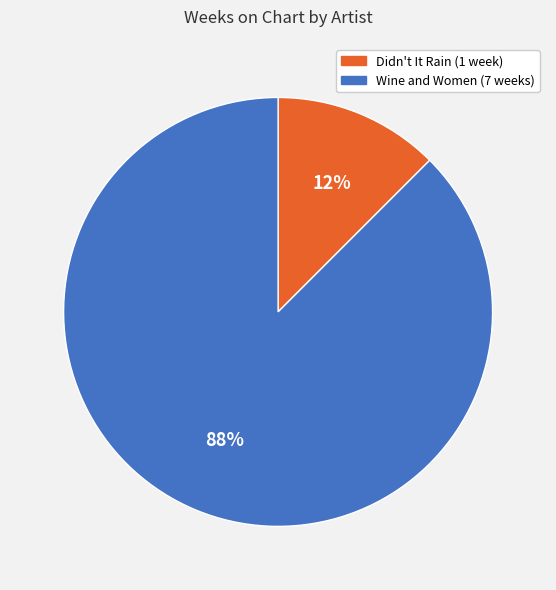

To the nearest percent, what is the average slice percentage?

50%